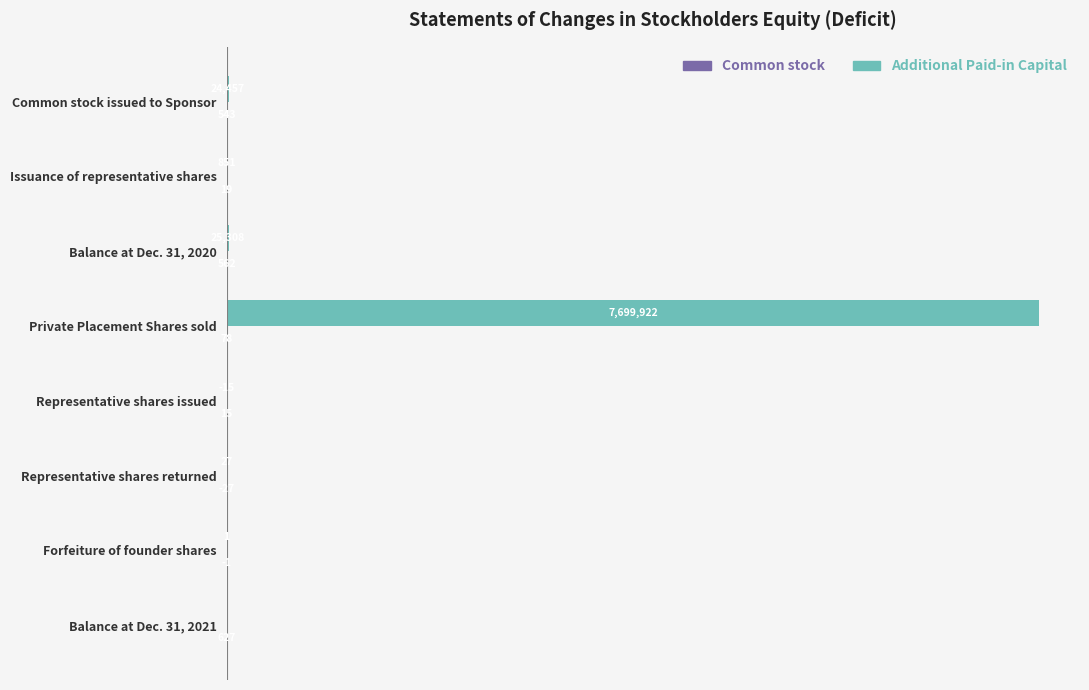

At which category is the sum across all series the highest?

Private Placement Shares sold